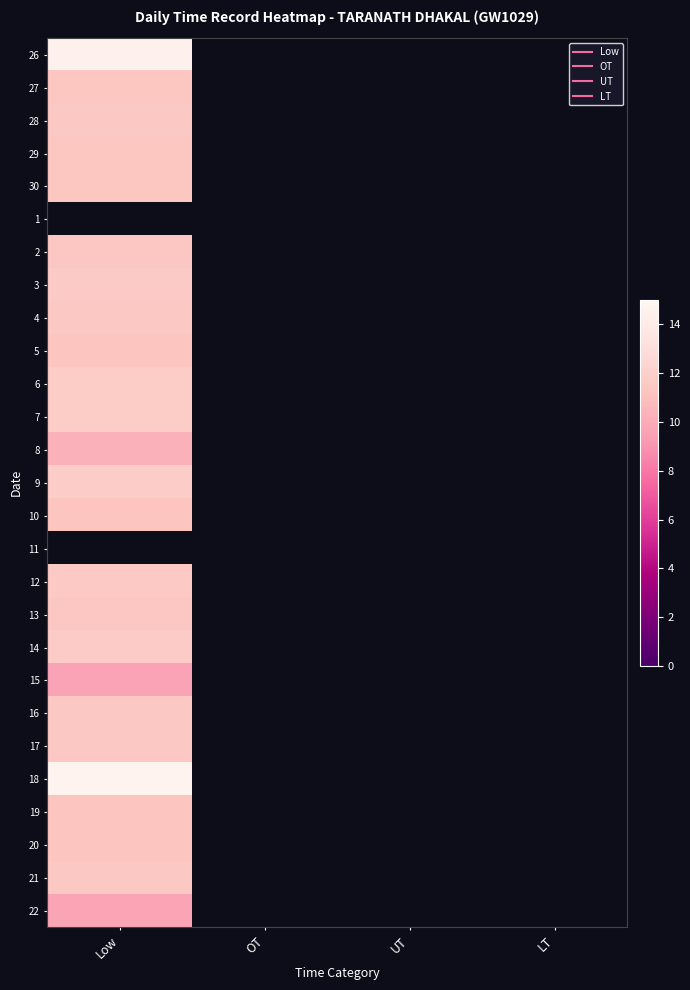

Which label corresponds to the smallest value in the chart?

Low